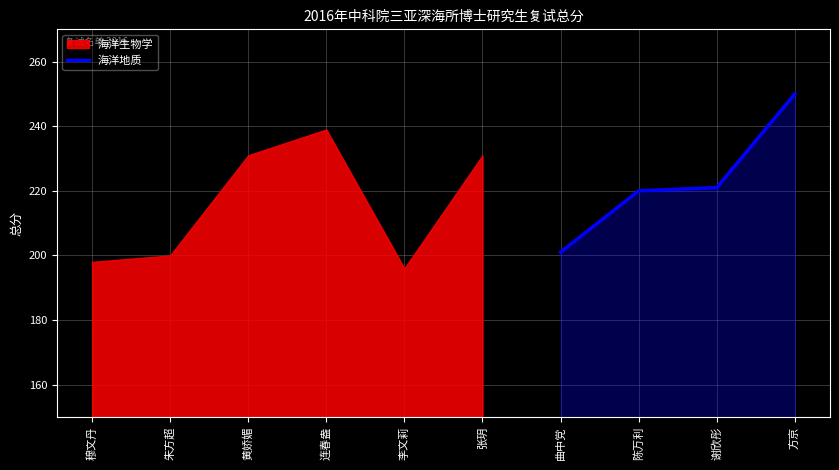

What is the maximum value for 海洋地质?

250